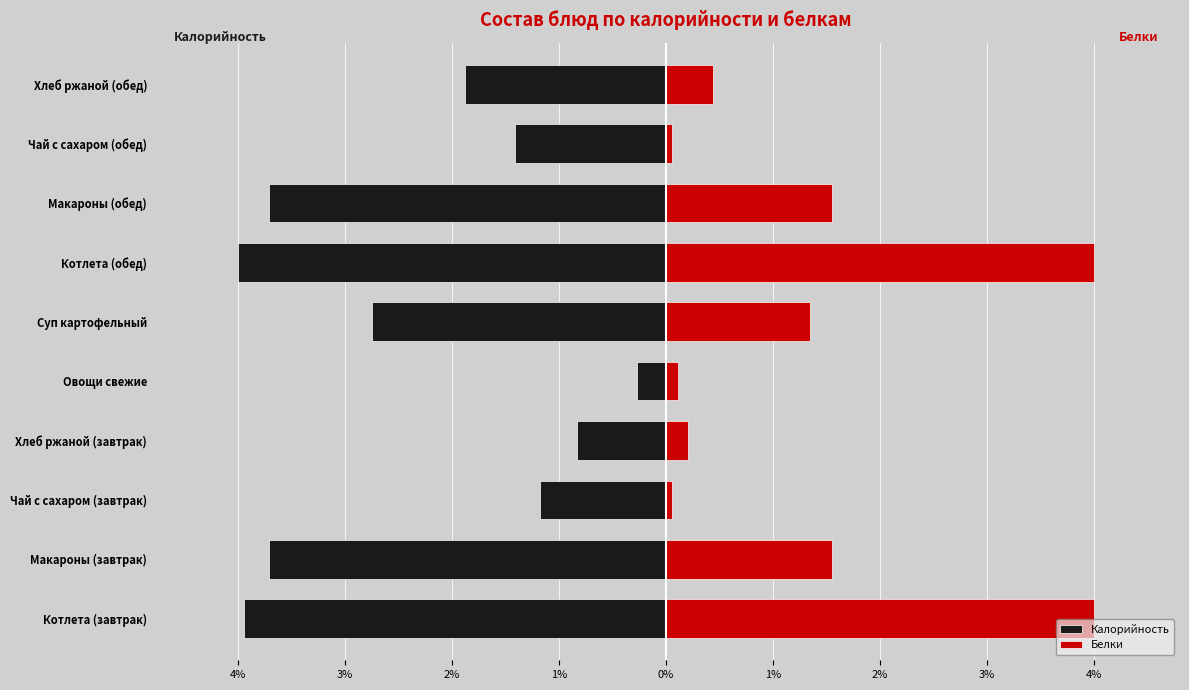

What is the difference between the maximum and second lowest values in the Белки series?

3.9